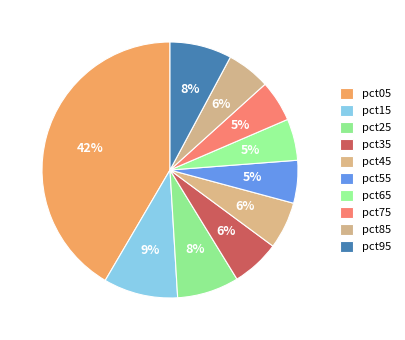

Which slice is the largest?

pct05